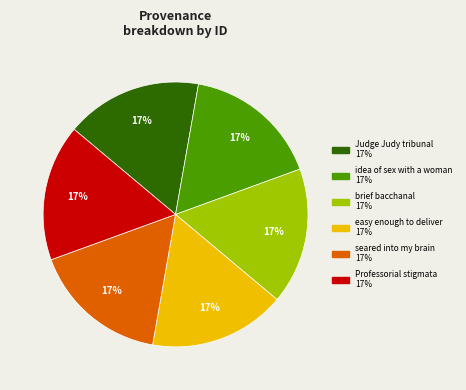

To the nearest percent, what percentage of the pie is easy enough to deliver?

17%